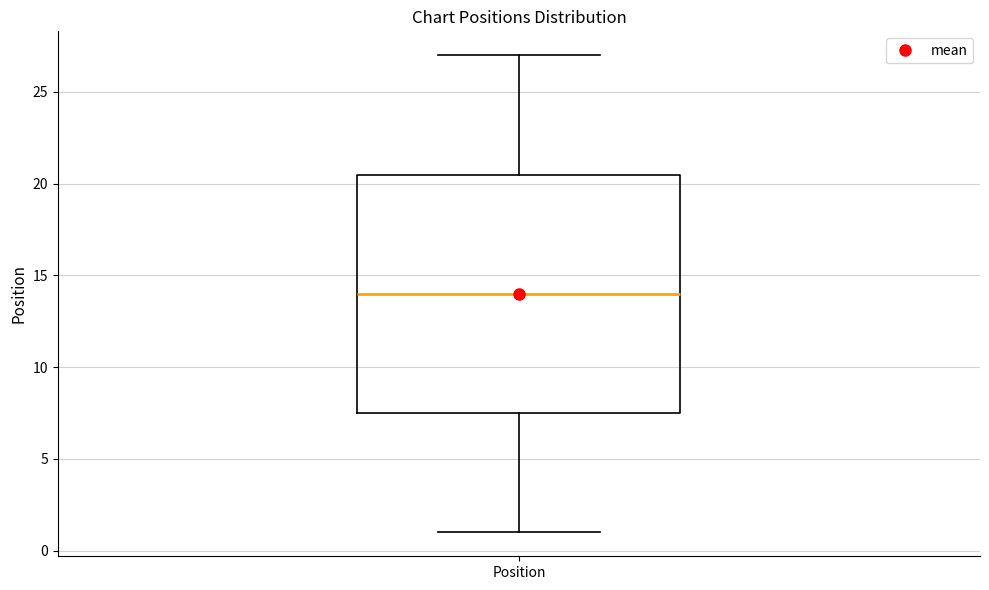

Where does the upper whisker of the box for Position end on the y-axis? The values are not printed on the chart, so give them approximately, as read against the axis.

27.0